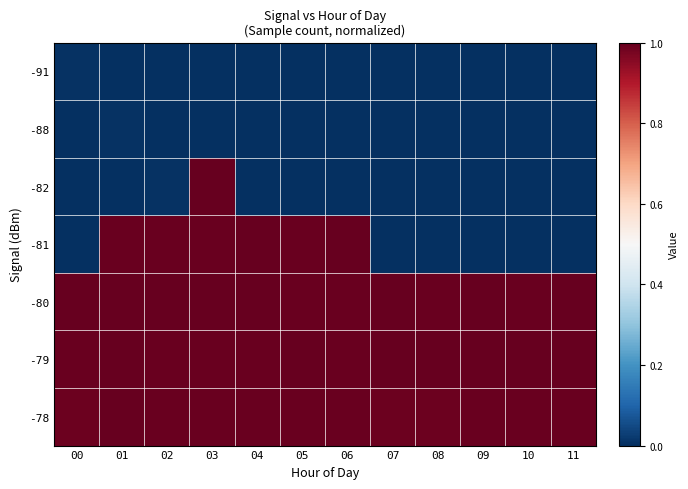

Rank the series at 02 from highest to lowest value.

-80, -79, -78, -81, -82, -91, -88